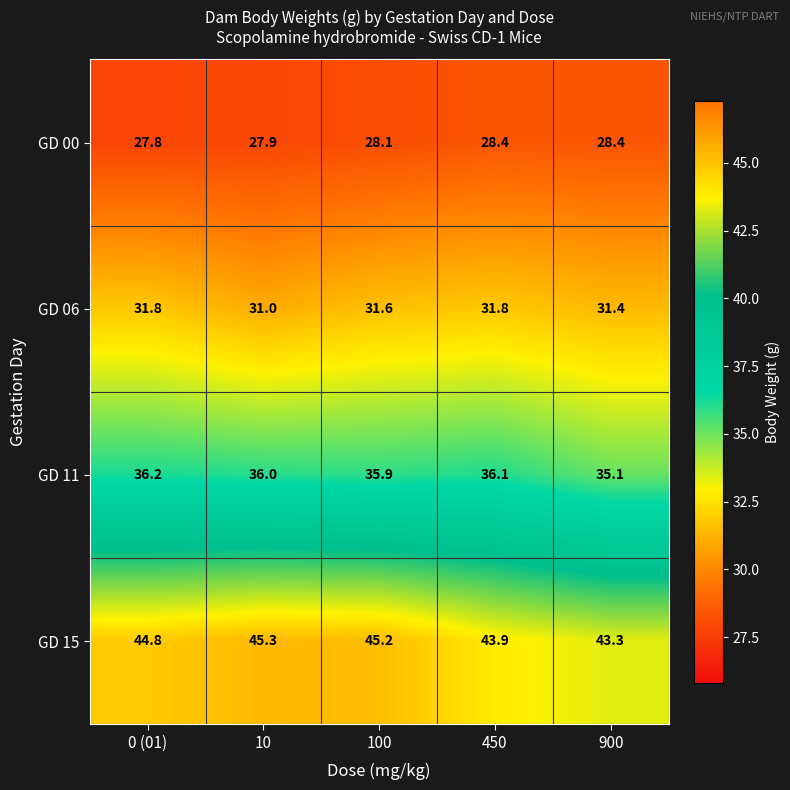

At which category is the sum across all series the highest?

100